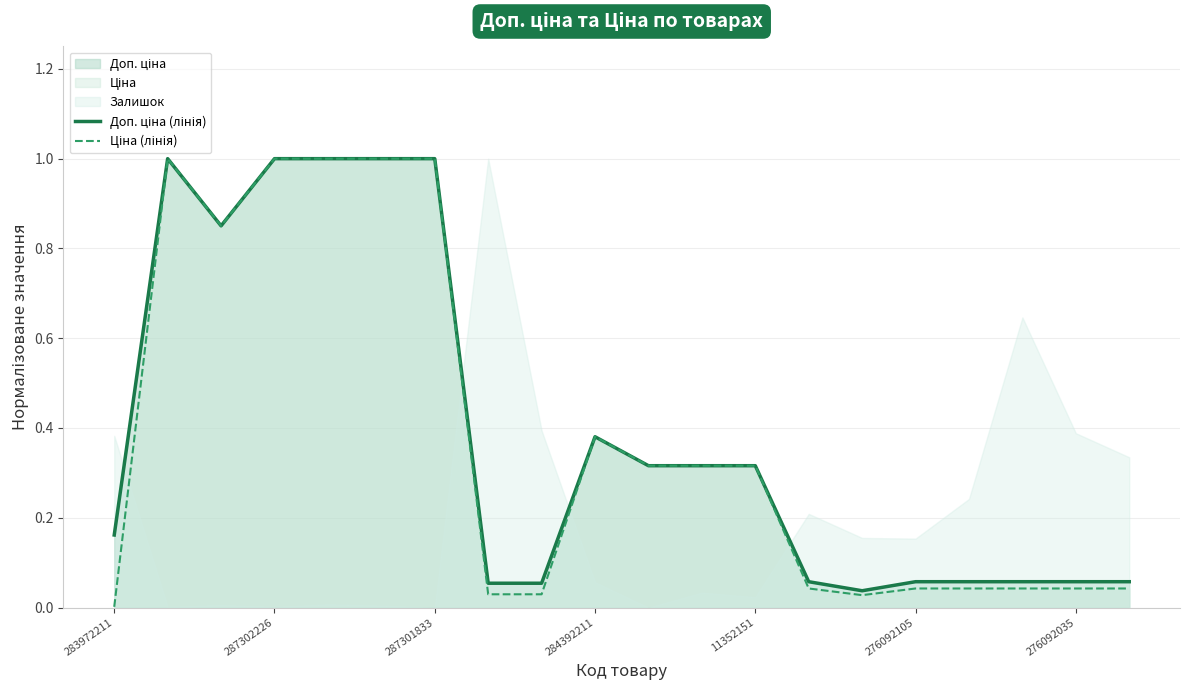

At which label is Ціна (лінія) closest to 0?

283972211